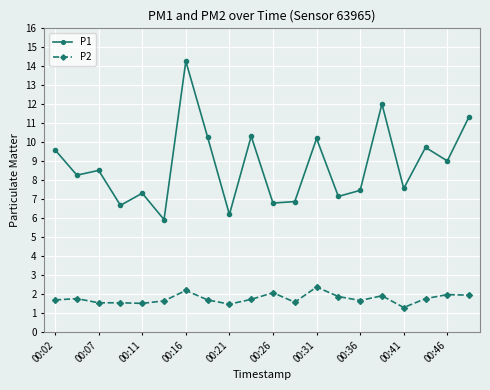

True or false: P2 has more than 0 points higher than both neighbors.

True